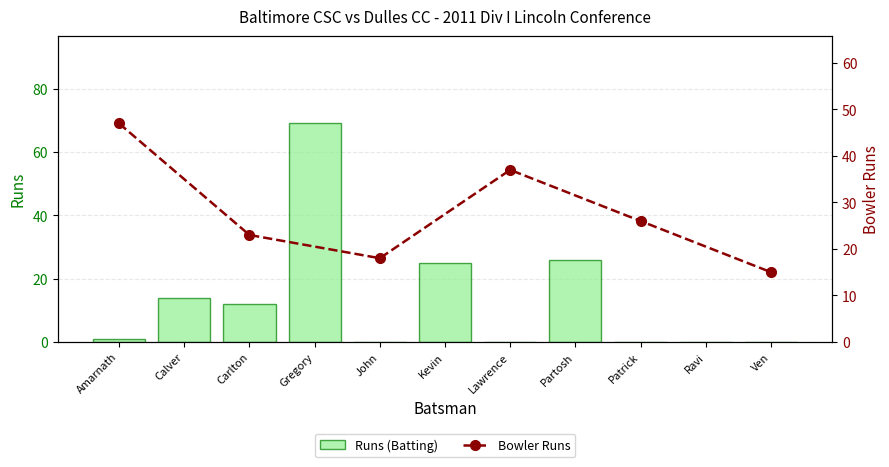

Which category has the lowest value across all series?

John